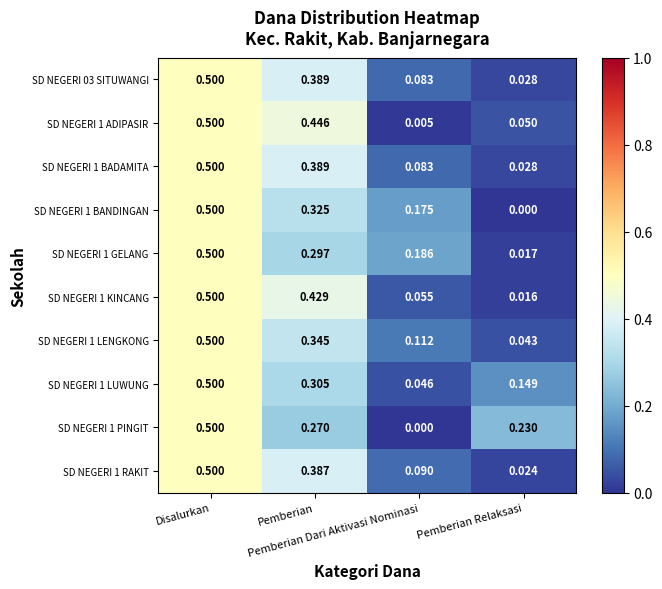

What is the spread (max minus min) of values at Pemberian Dari Aktivasi Nominasi?

0.2